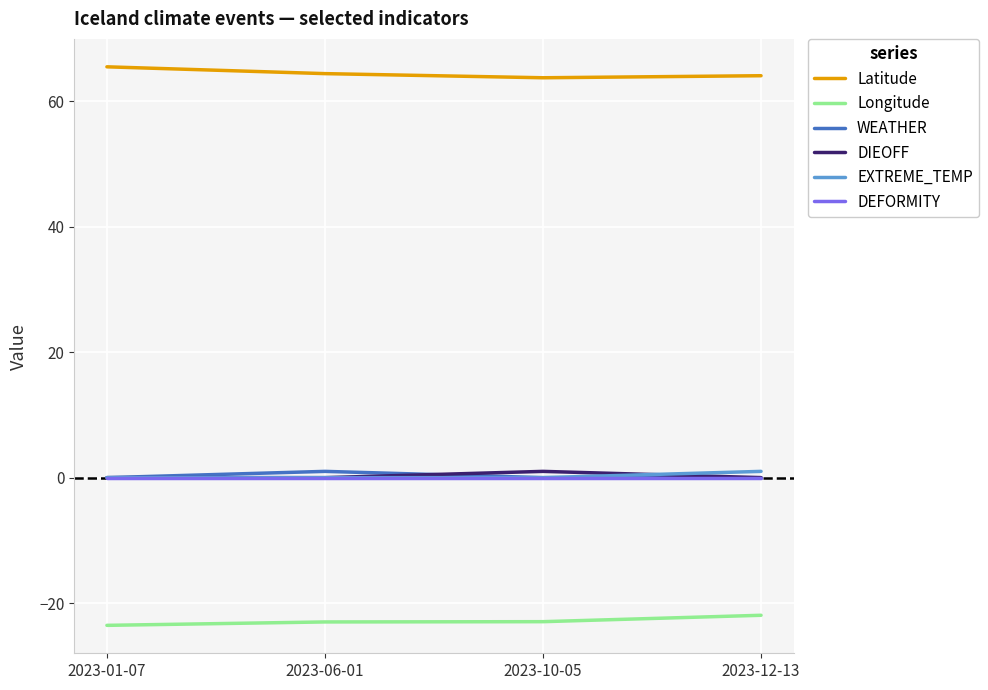

What is the total value across all series at 2023-01-07?

41.9